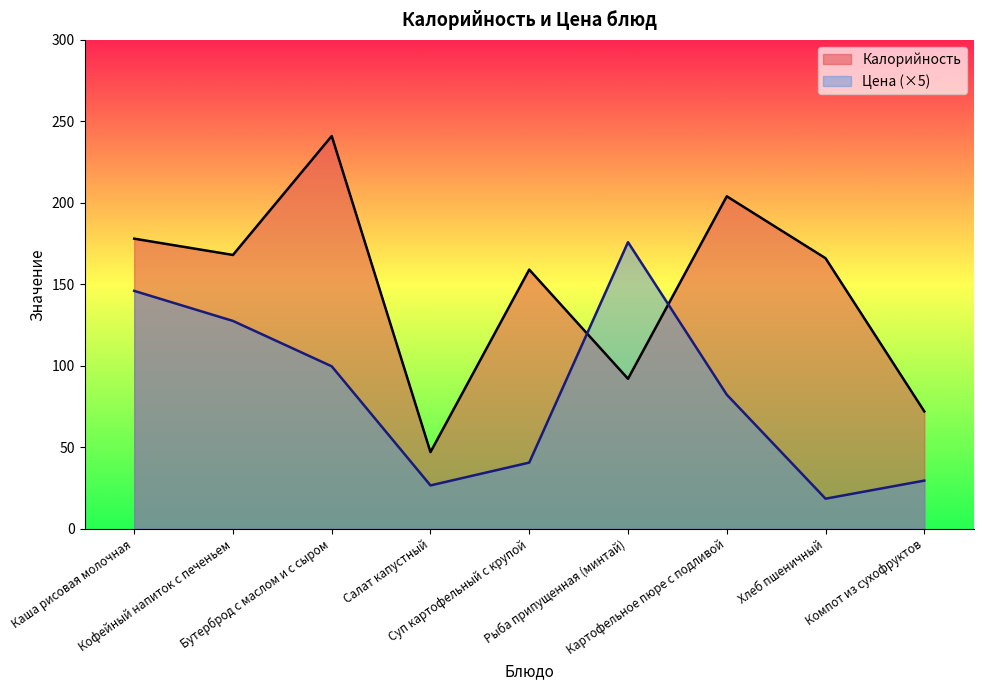

Is it true that Калорийность equals 92.0 at Рыба припущенная (минтай)?

True